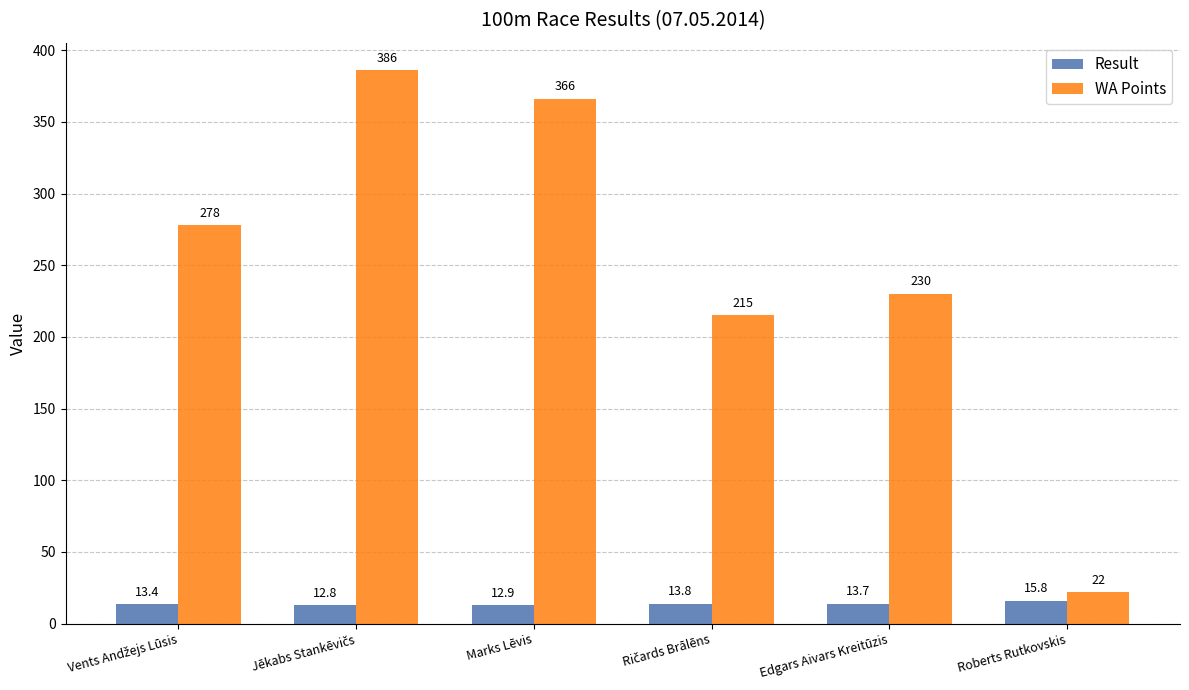

Reading left to right, list all the values displayed in this chart.

Result: 13.4	12.8	12.9	13.8	13.7	15.8
WA Points: 278.0	386.0	366.0	215.0	230.0	22.0